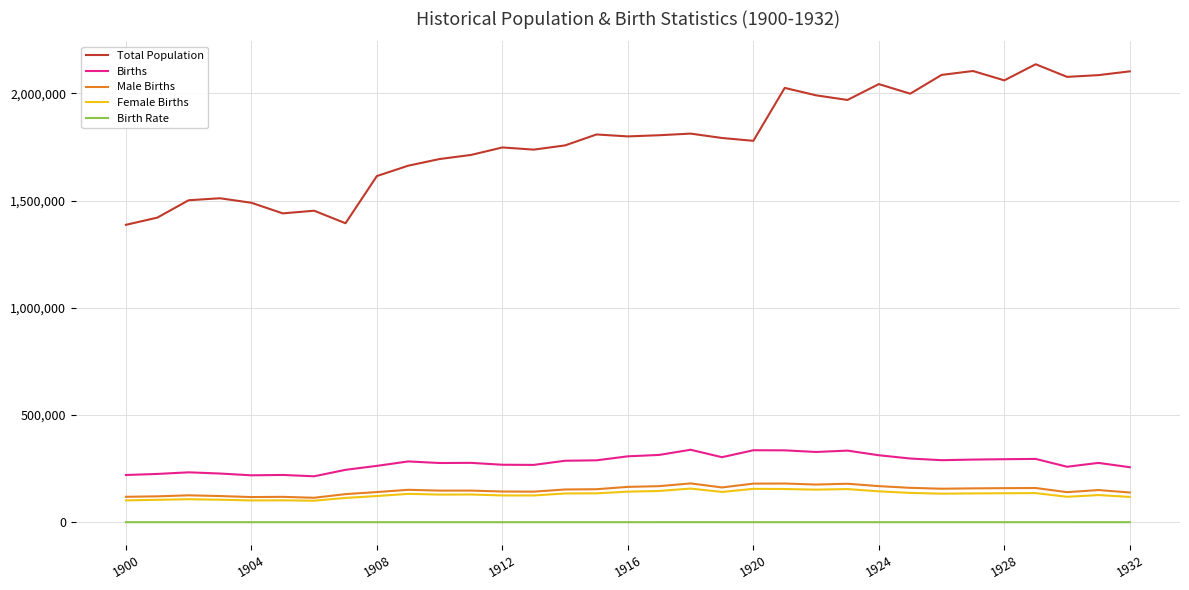

Which series has the largest total across all categories?

Total Population